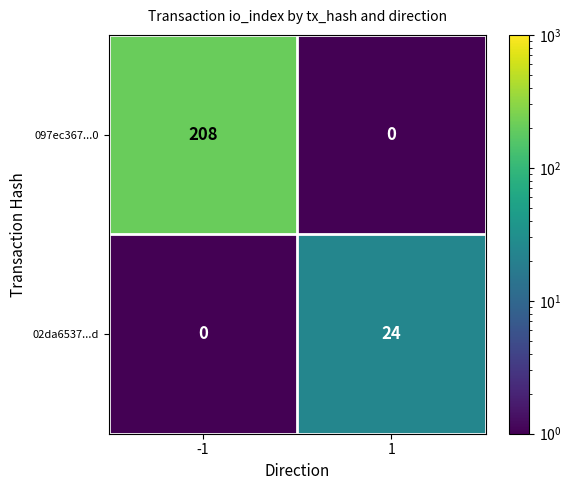

How many data points in 02da6537...d are less than 24?

1